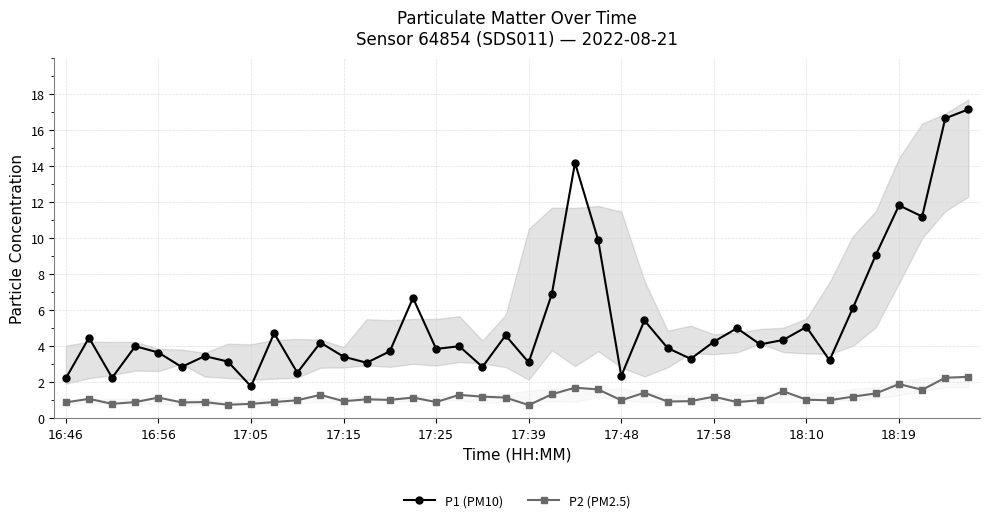

The P1 (PM10) series shows 3.9 at 17:25. True or false?

True